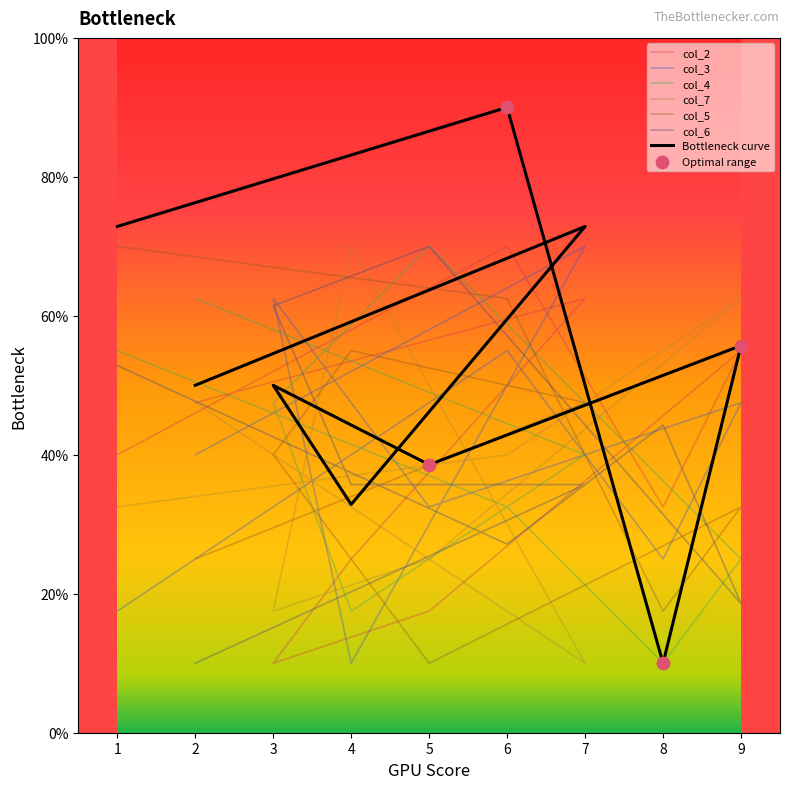

What is the total value across all series at 2?

232.5